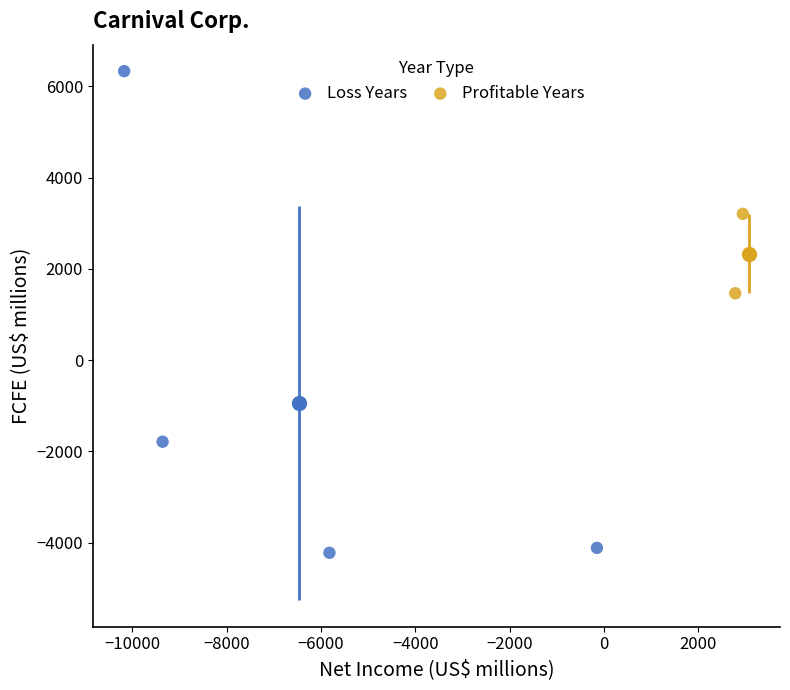

Which series has the largest Y range (max minus min)?

Loss Years